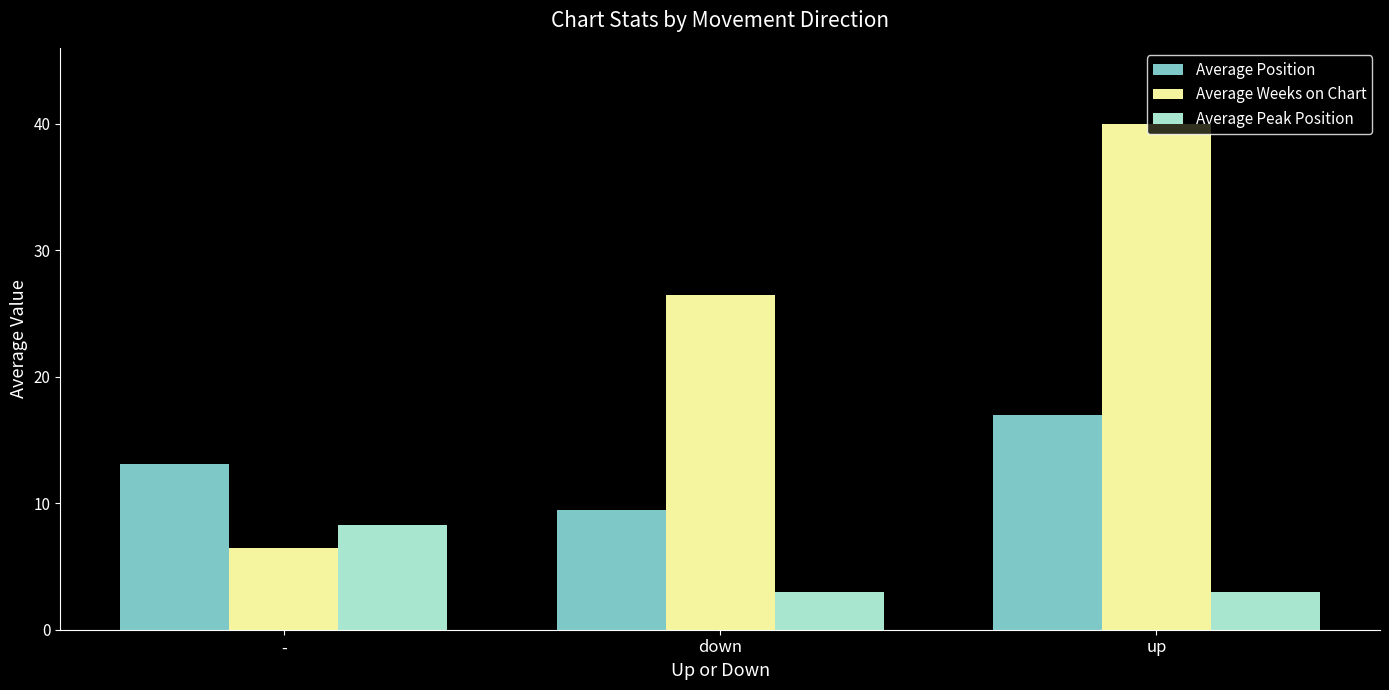

What is the maximum value for Average Weeks on Chart?

40.0